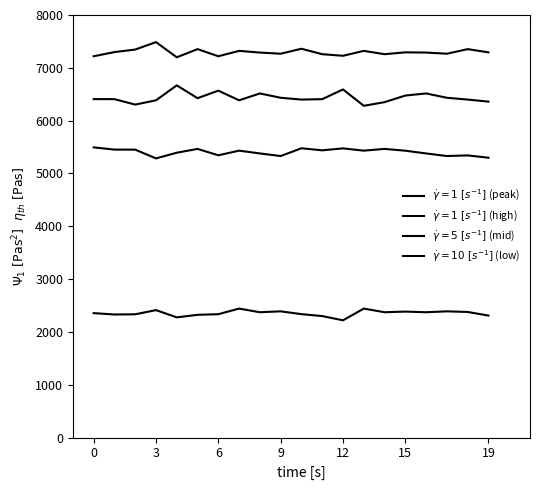

What is the smallest value displayed?

2220